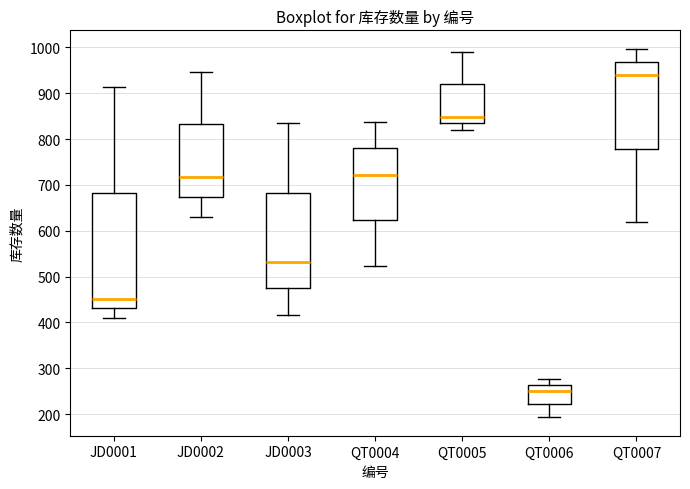

Which box has the highest median line?

QT0007